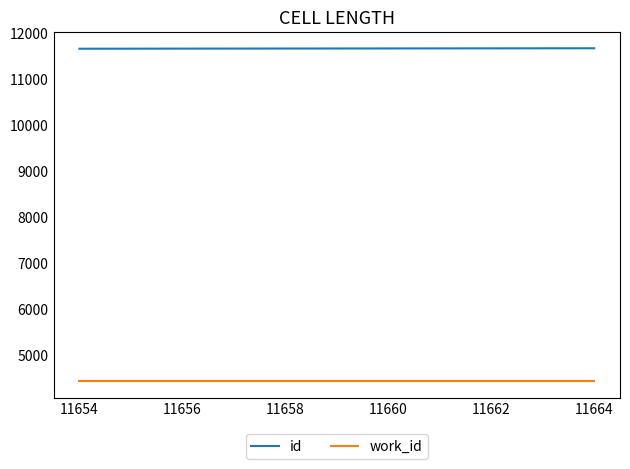

Count the number of categories in the chart.

3